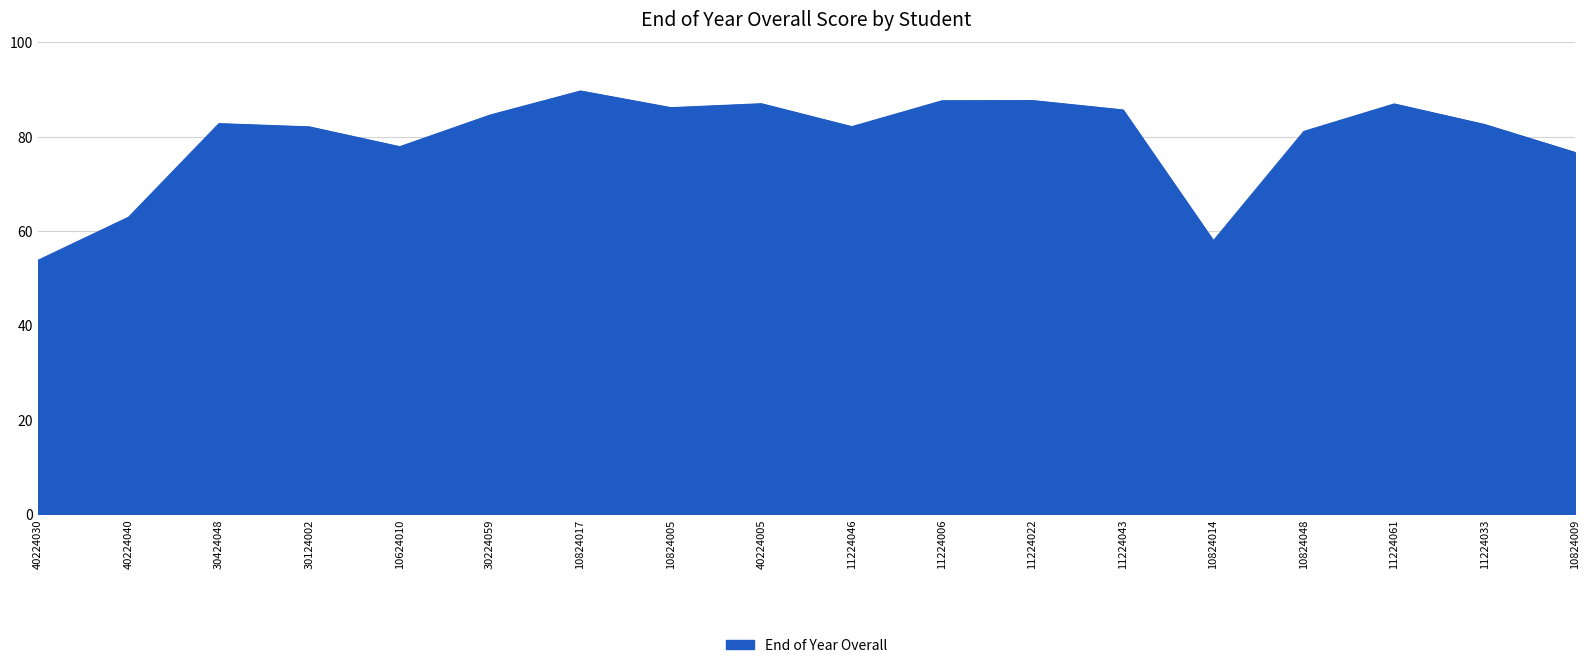

What position from the right is 30424048?

16